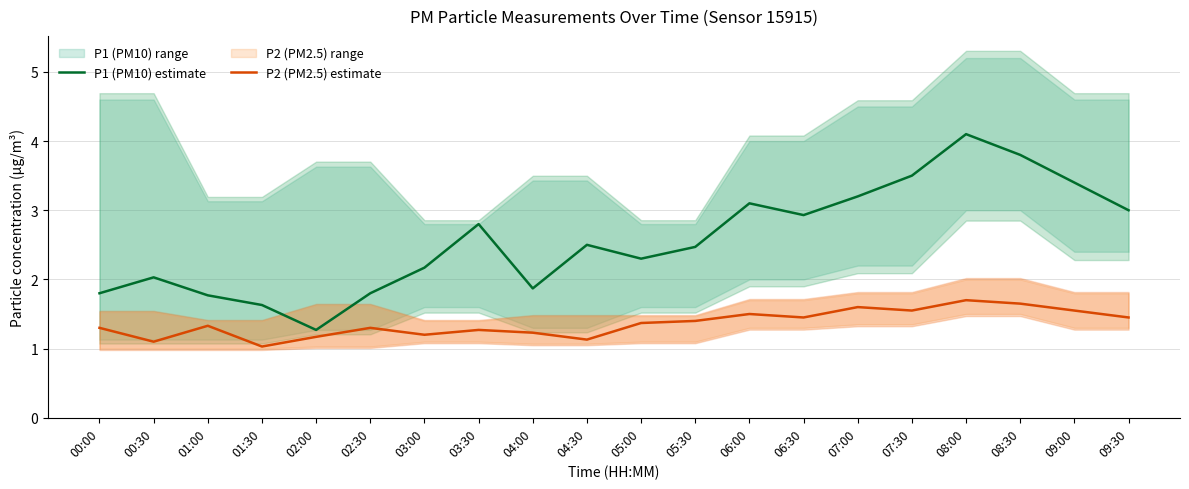

At which label is P1 (PM10) estimate closest to 2?

00:30